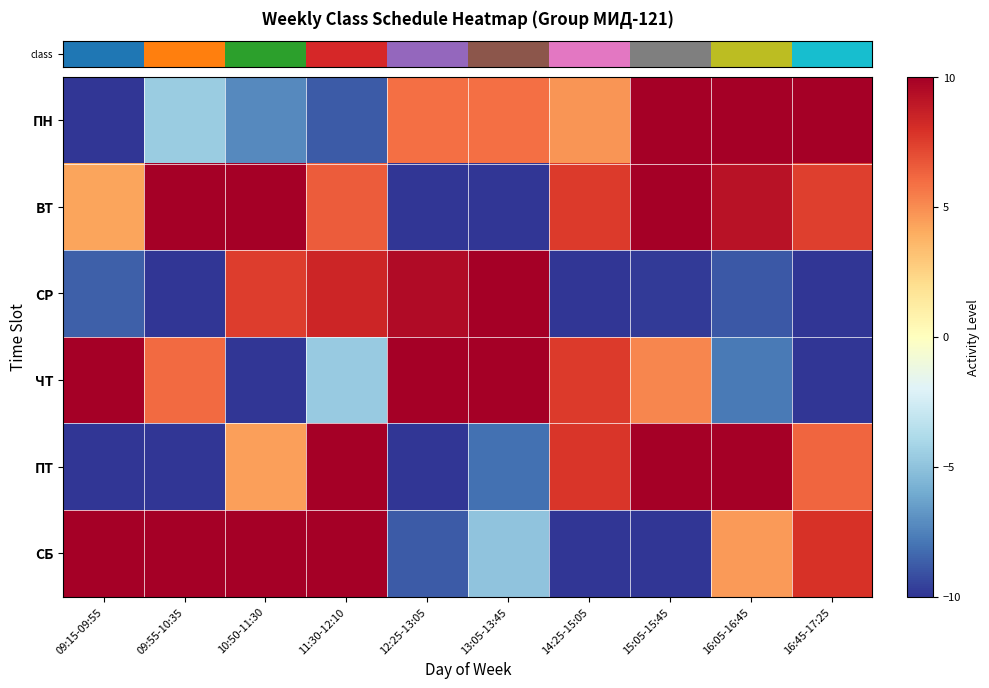

Count the number of categories in the chart.

10